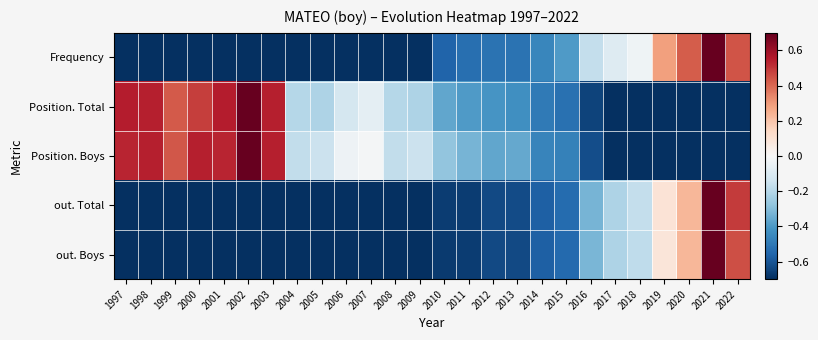

Which series has the widest spread of values?

out. Boys